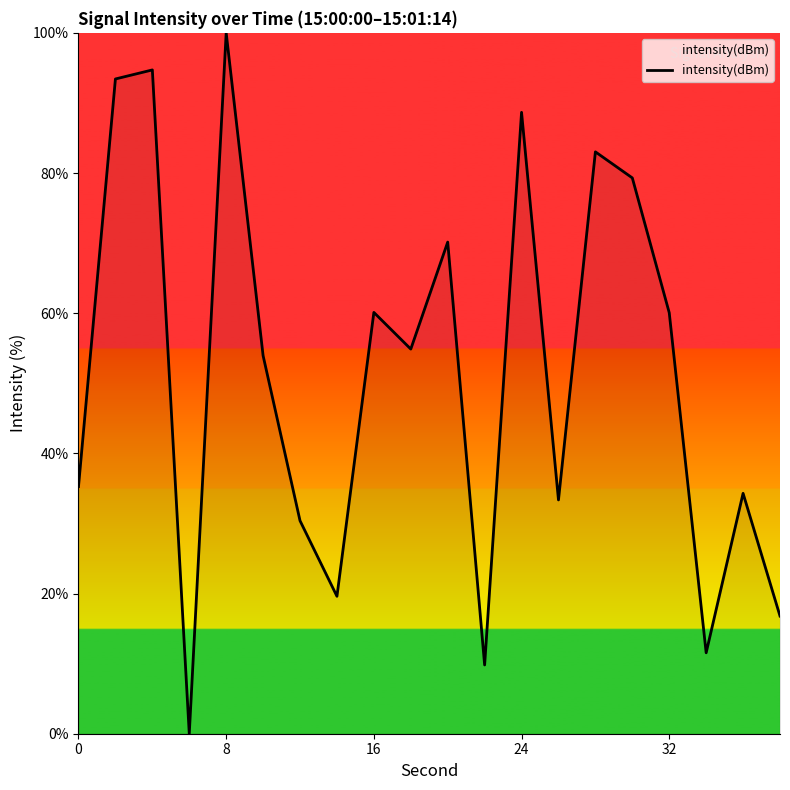

What is the maximum value shown in the chart?

100.0